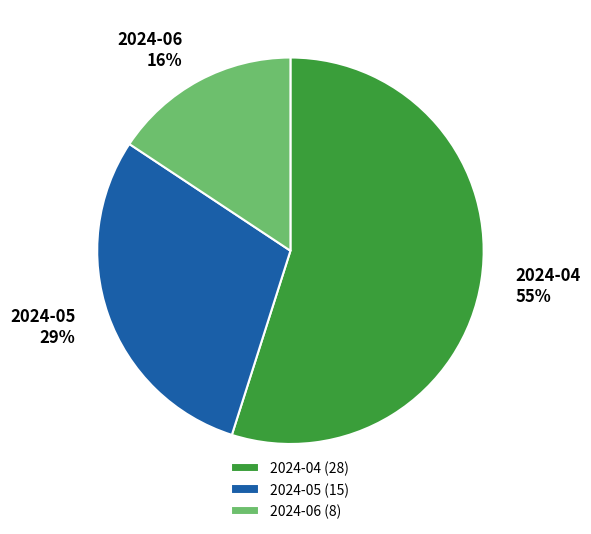

The 2024-06 slice represents 3% of the pie. True or false?

False